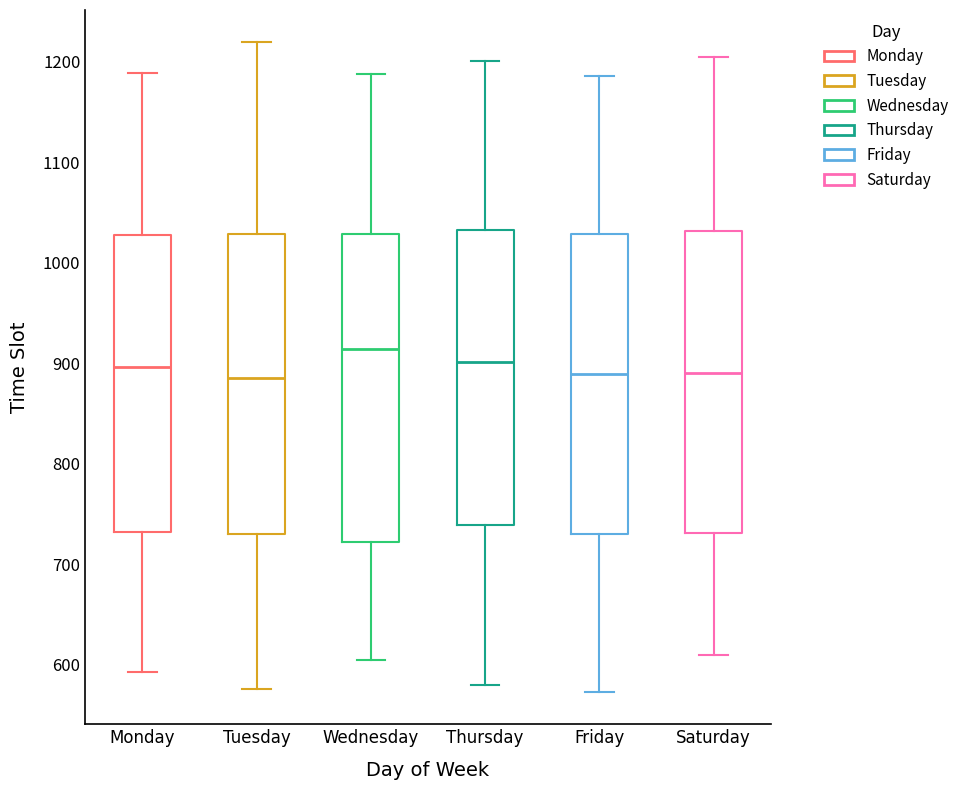

Reading left to right, read every box against the y-axis: the position of its median line, the range the box covers, and the ends of its whiskers. The values are not printed on the chart, so give them approximately, as read against the axis.

Monday: median 900, box 730 to 1030, whiskers 590 to 1190
Tuesday: median 890, box 730 to 1030, whiskers 580 to 1220
Wednesday: median 910, box 720 to 1030, whiskers 600 to 1190
Thursday: median 900, box 740 to 1030, whiskers 580 to 1200
Friday: median 890, box 730 to 1030, whiskers 570 to 1190
Saturday: median 890, box 730 to 1030, whiskers 610 to 1200